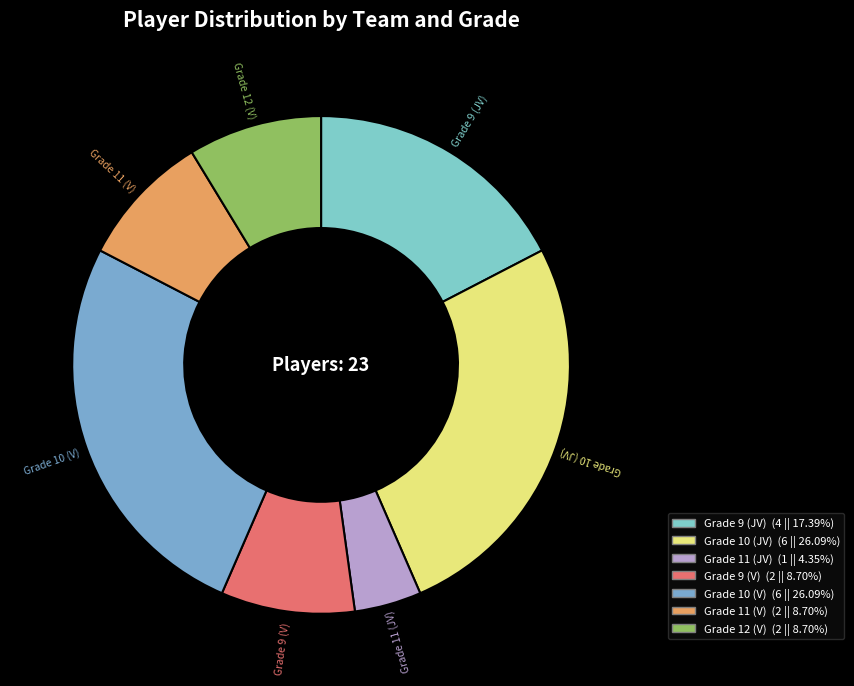

Count the number of slices in the pie.

7